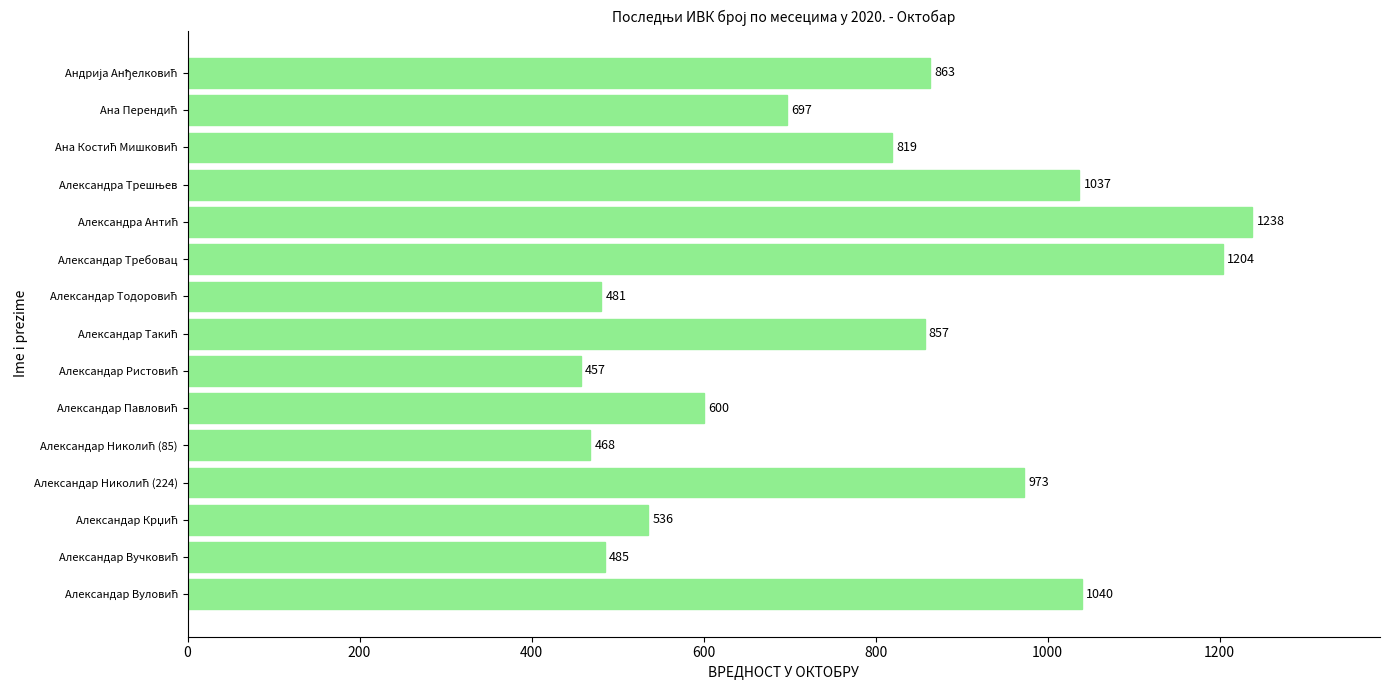

What is the greatest value displayed?

1238